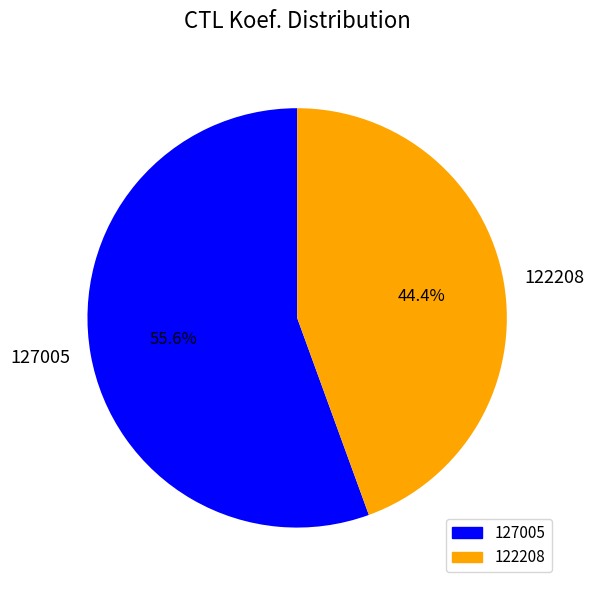

The 122208 slice represents 44% of the pie. True or false?

True